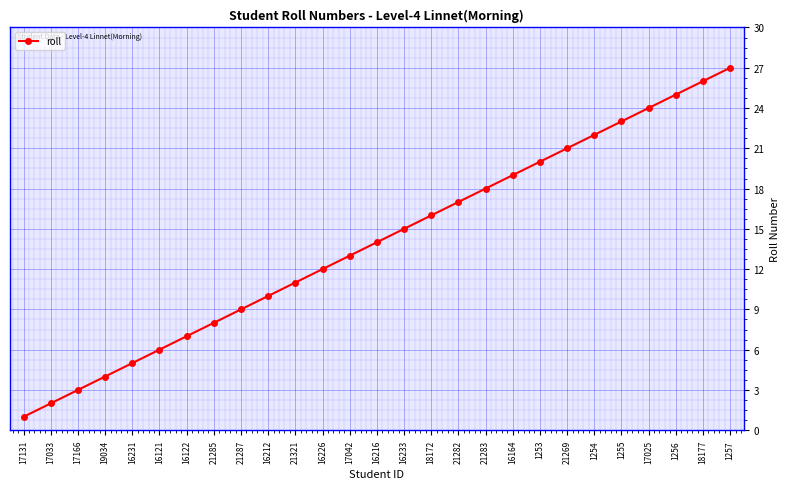

How many categories are shown in the chart?

27